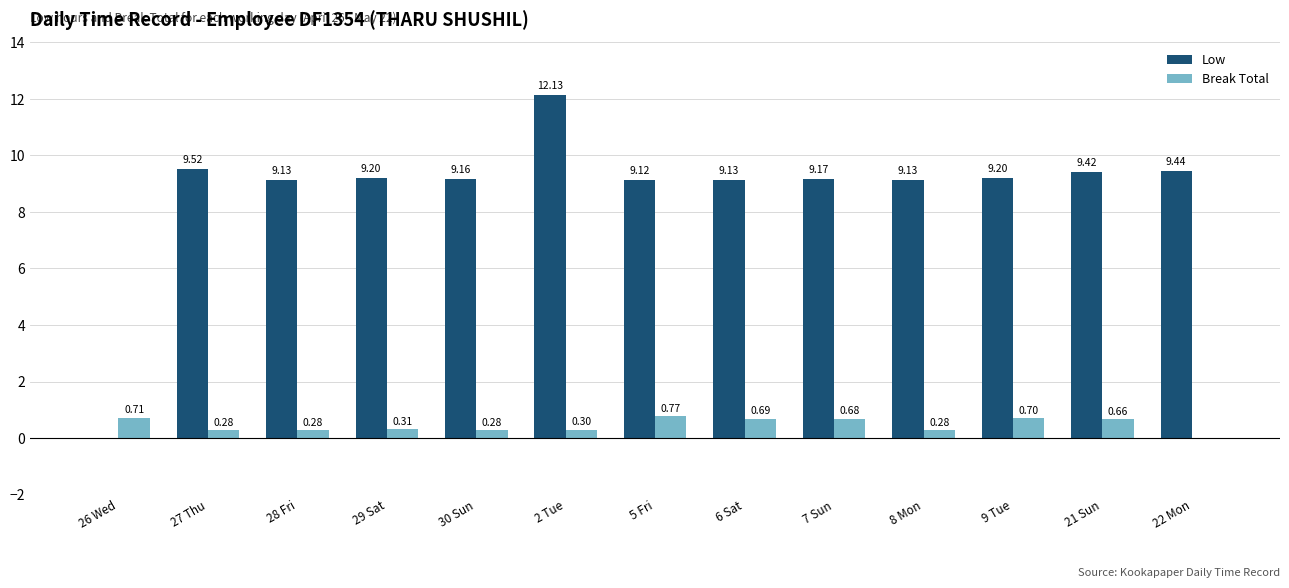

How many distinct data groups are displayed?

2